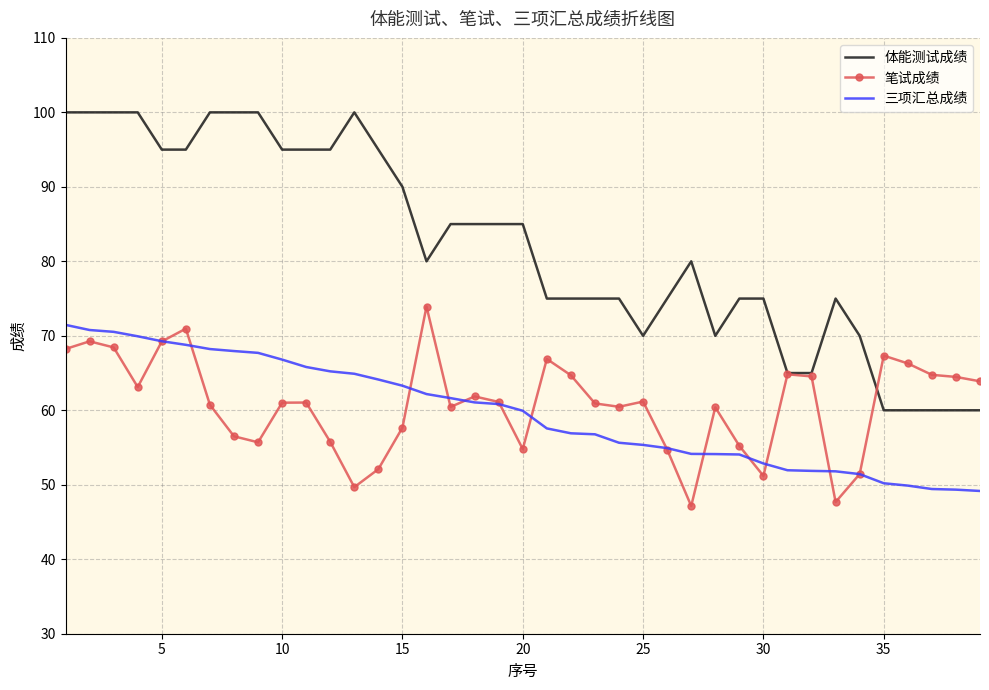

Which series has the largest total across all categories?

体能测试成绩